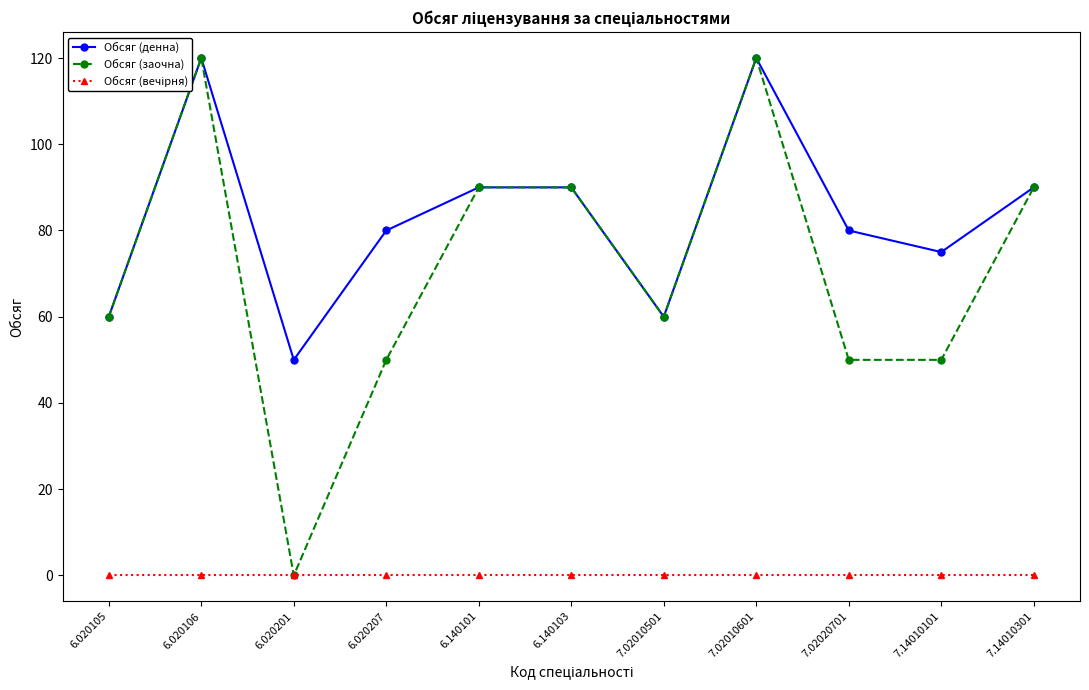

What is the sum of the Обсяг (заочна) values at 7.14010101 and 7.02010501?

110